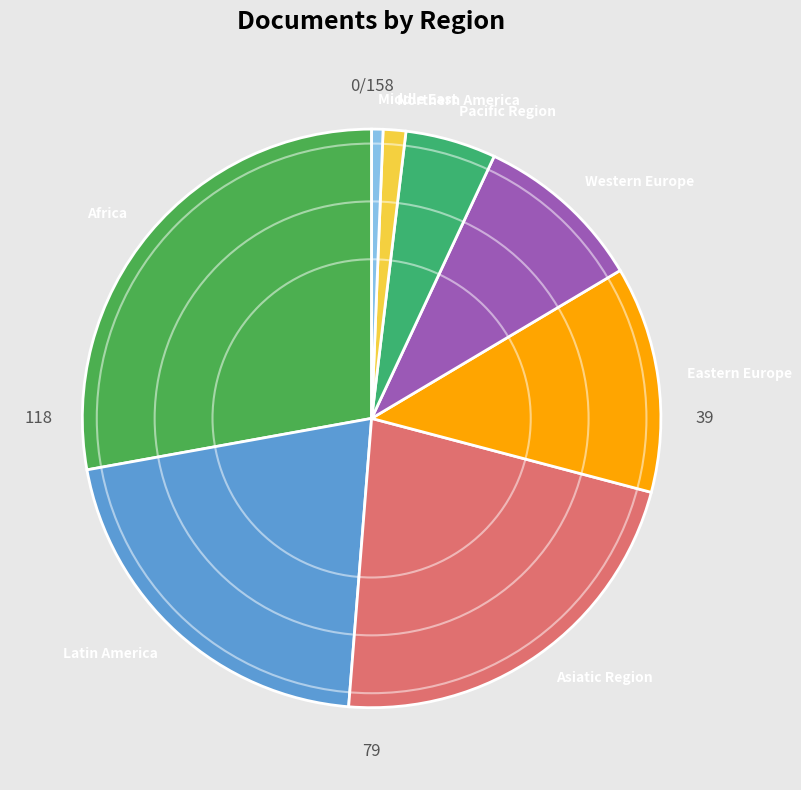

Between Asiatic Region and Africa, which is larger?

Africa